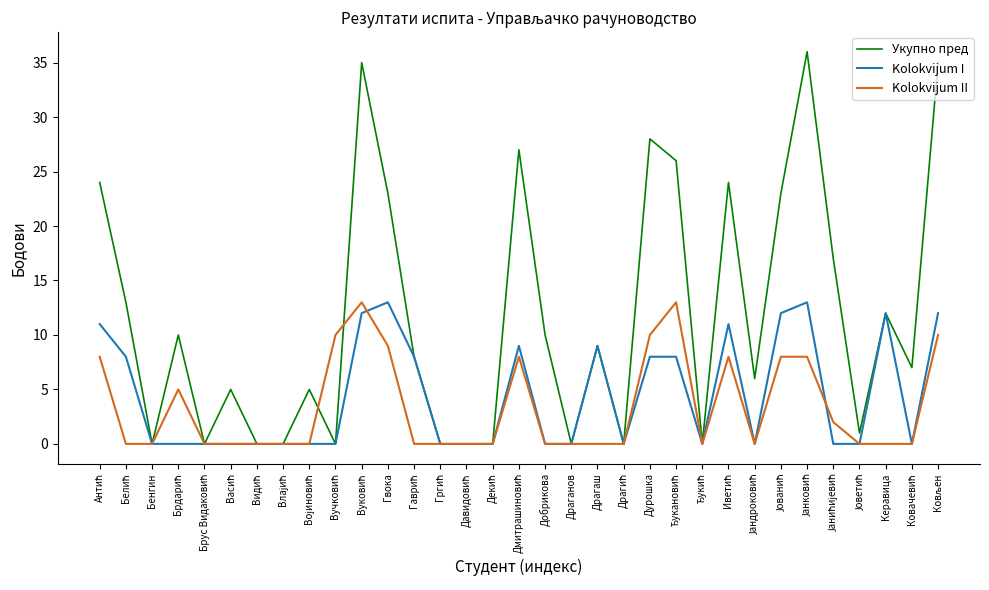

True or false: Укупно пред has a value of 3 at Драгаш.

False